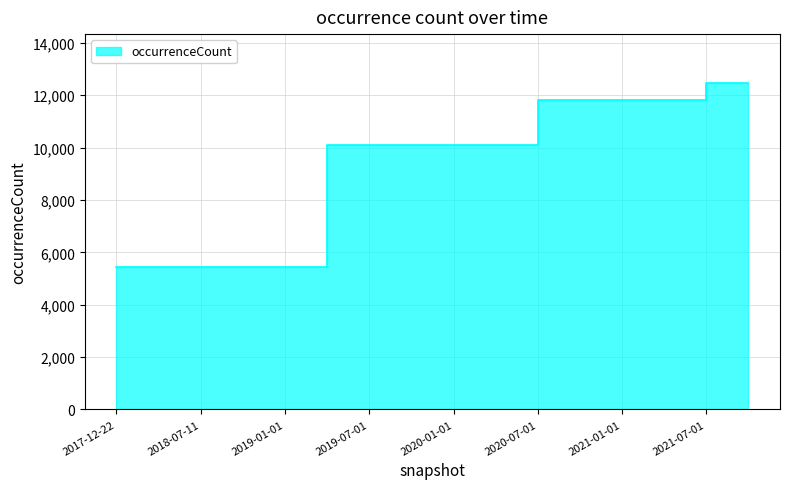

List the labels in order of value, smallest first.

2017-12-22, 2018-04-09, 2018-07-11, 2018-09-28, 2019-01-01, 2019-04-06, 2019-07-01, 2019-10-09, 2020-01-01, 2020-04-01, 2020-07-01, 2020-10-01, 2021-01-01, 2021-04-01, 2021-07-01, 2021-10-01